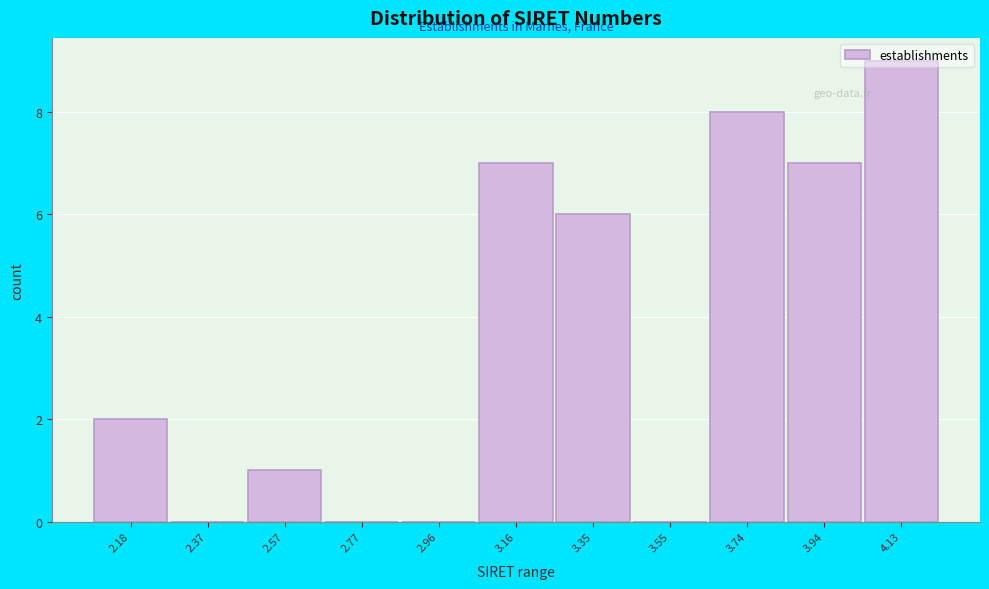

What is the sum of all values?

40